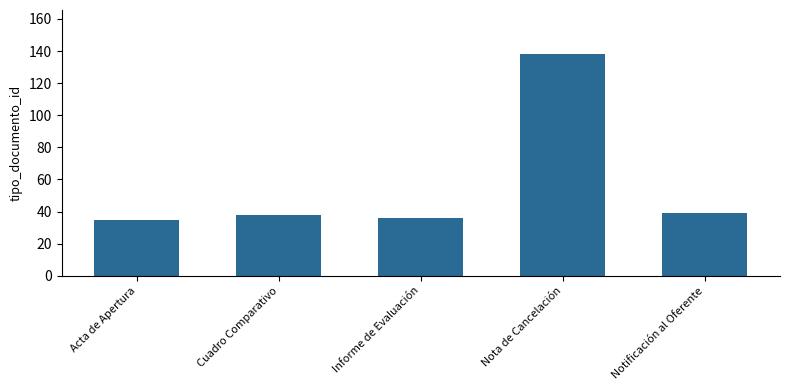

What is the difference between the maximum and minimum values?

103